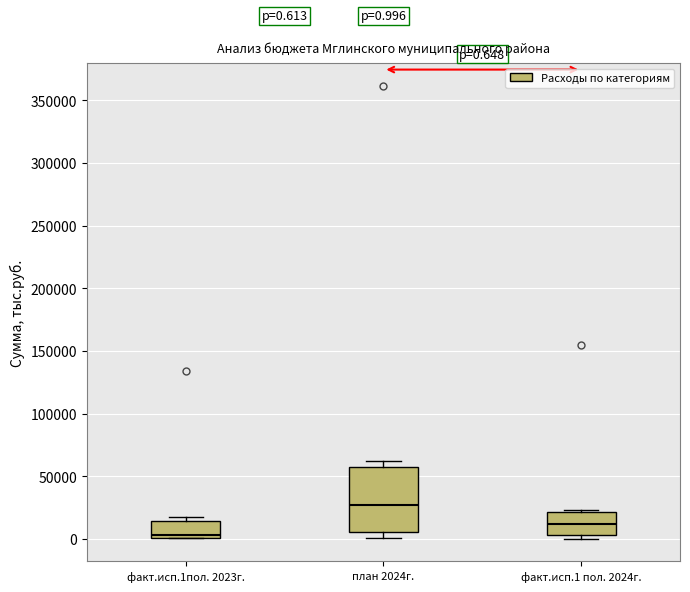

Which box has the highest median line?

план 2024г.